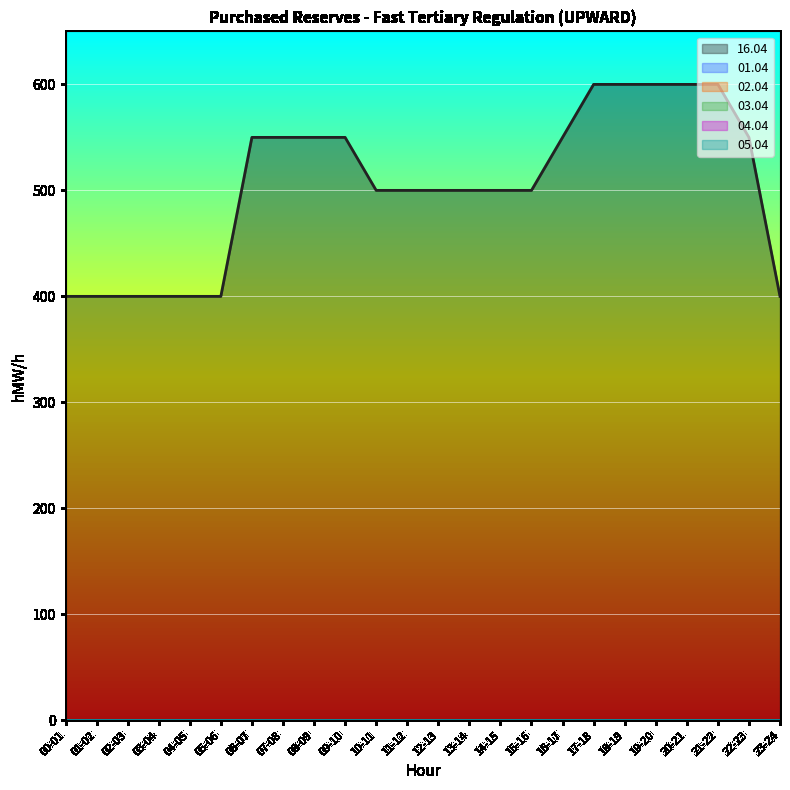

List the labels in order of 02.04 value, smallest first.

00-01, 01-02, 02-03, 03-04, 04-05, 05-06, 06-07, 07-08, 08-09, 09-10, 10-11, 11-12, 12-13, 13-14, 14-15, 15-16, 16-17, 17-18, 18-19, 19-20, 20-21, 21-22, 22-23, 23-24